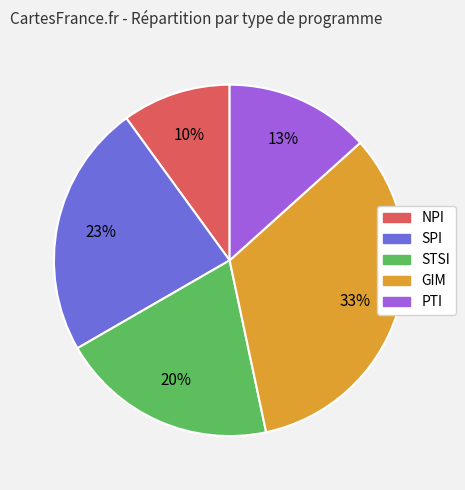

What is the ratio of the value at GIM to the value at PTI?

2.5